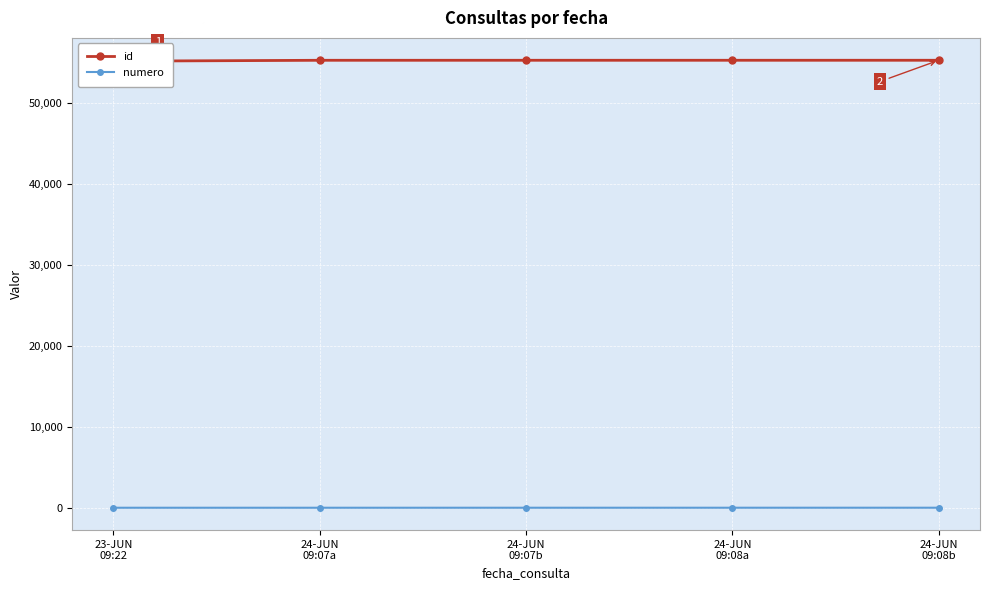

Count the number of data series in this chart.

2